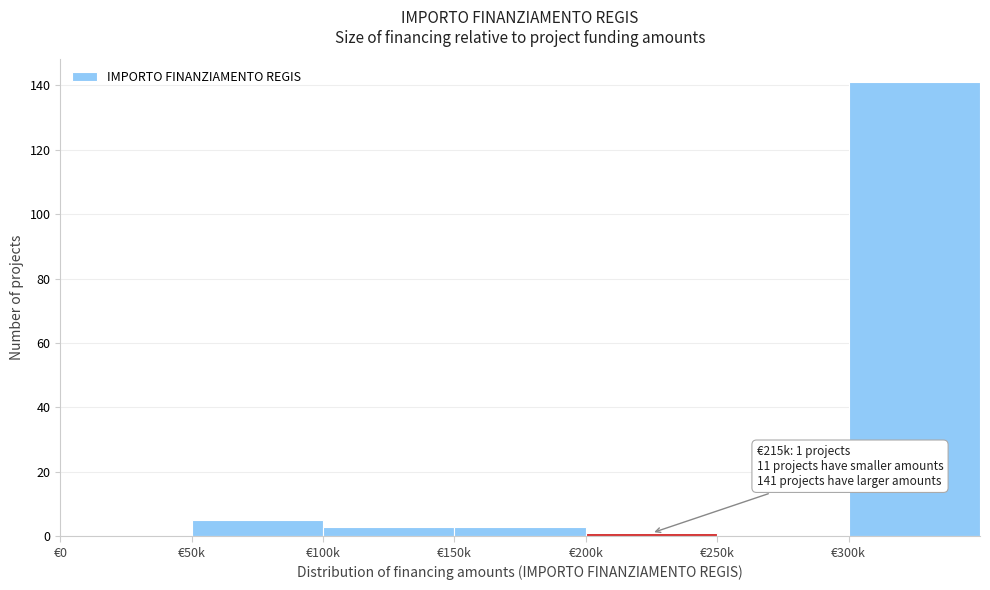

Reading right to left, transcribe all the data shown in this chart.

€300k=141	€250k=0	€200k=1	€150k=3	€100k=3	€50k=5	€0=0